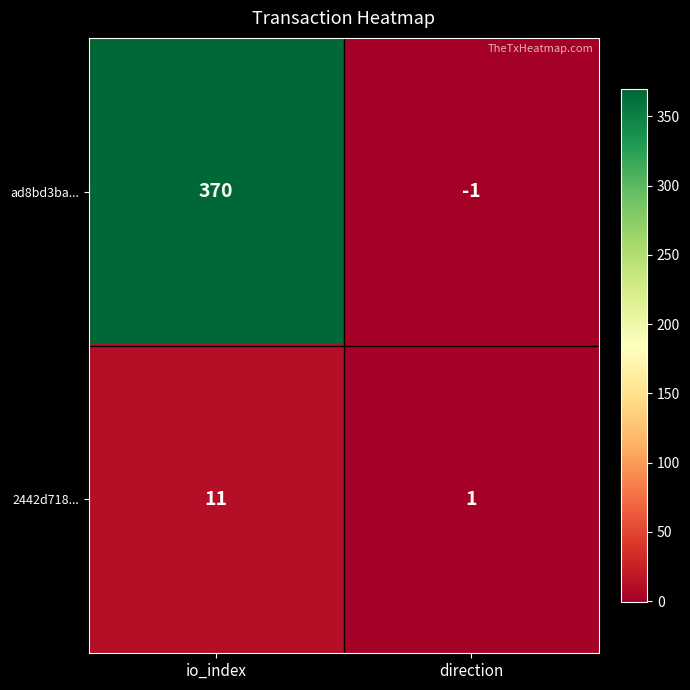

Which series has the largest total across all categories?

ad8bd3ba...